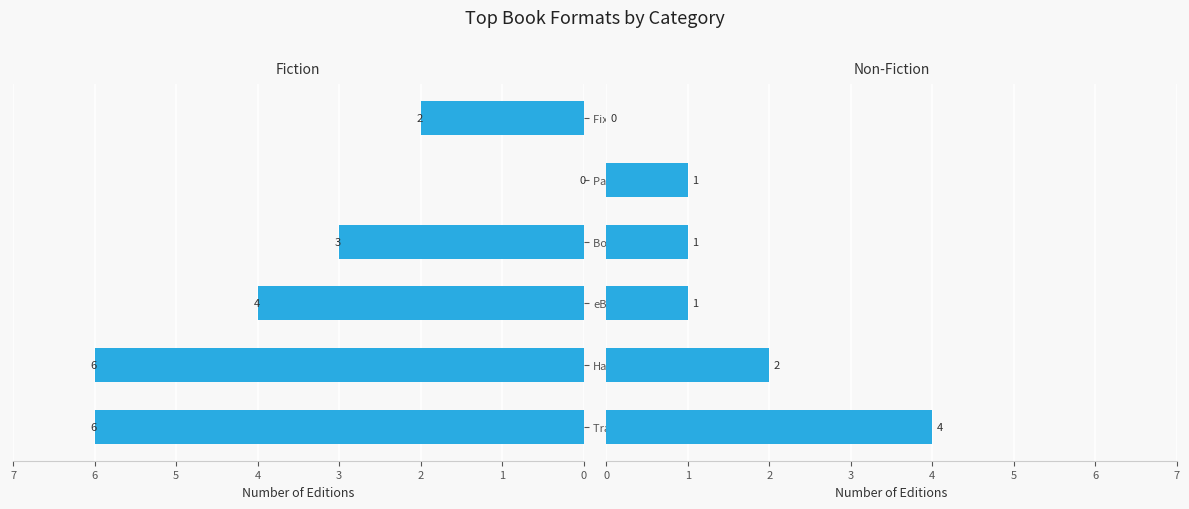

What is the average value of the Non-Fiction series?

2